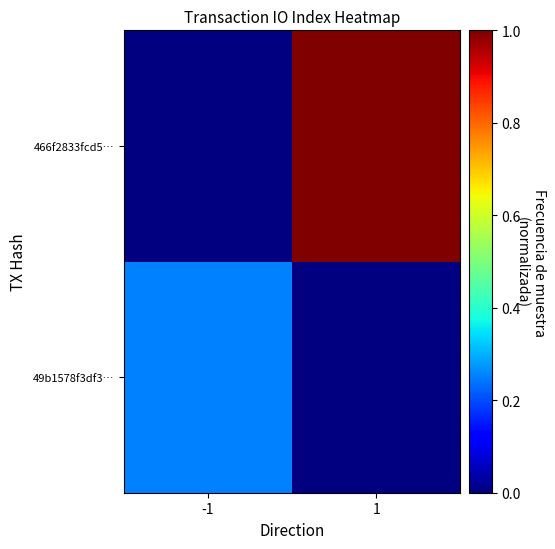

Rank the series by their average value, from lowest to highest.

49b1578f3df3…, 466f2833fcd5…